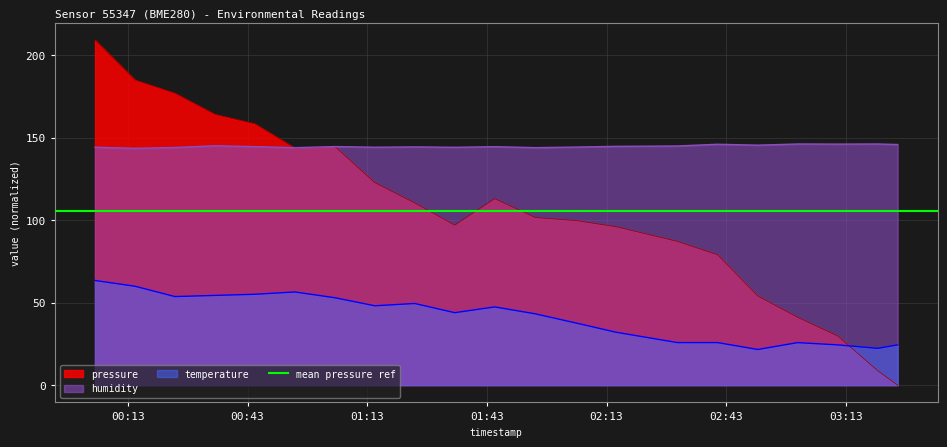

Reading left to right, what are all the values shown in this chart?

pressure: 2023-03-04T00:04:46=209.2	2023-03-04T00:14:47=185.0	2023-03-04T00:24:48=176.9	2023-03-04T00:34:49=164.1	2023-03-04T00:44:50=158.4	2023-03-04T00:54:52=143.8	2023-03-04T01:04:53=144.7	2023-03-04T01:14:54=122.8	2023-03-04T01:24:55=110.5	2023-03-04T01:34:56=97.0	2023-03-04T01:44:57=113.1	2023-03-04T01:55:08=101.6	2023-03-04T02:05:21=99.8	2023-03-04T02:15:23=96.0	2023-03-04T02:30:45=87.1	2023-03-04T02:40:50=79.0	2023-03-04T02:50:53=54.1	2023-03-04T03:00:54=41.1	2023-03-04T03:10:56=29.8	2023-03-04T03:20:57=8.8	2023-03-04T03:25:57=0.0
humidity: 2023-03-04T00:04:46=144.2	2023-03-04T00:14:47=143.5	2023-03-04T00:24:48=144.0	2023-03-04T00:34:49=145.1	2023-03-04T00:44:50=144.6	2023-03-04T00:54:52=143.9	2023-03-04T01:04:53=144.6	2023-03-04T01:14:54=144.2	2023-03-04T01:24:55=144.4	2023-03-04T01:34:56=144.2	2023-03-04T01:44:57=144.5	2023-03-04T01:55:08=144.0	2023-03-04T02:05:21=144.3	2023-03-04T02:15:23=144.8	2023-03-04T02:30:45=145.0	2023-03-04T02:40:50=146.0	2023-03-04T02:50:53=145.5	2023-03-04T03:00:54=146.2	2023-03-04T03:10:56=146.1	2023-03-04T03:20:57=146.2	2023-03-04T03:25:57=145.9
temperature: 2023-03-04T00:04:46=63.5	2023-03-04T00:14:47=60.0	2023-03-04T00:24:48=53.7	2023-03-04T00:34:49=54.4	2023-03-04T00:44:50=55.1	2023-03-04T00:54:52=56.5	2023-03-04T01:04:53=53.0	2023-03-04T01:14:54=48.1	2023-03-04T01:24:55=49.5	2023-03-04T01:34:56=43.9	2023-03-04T01:44:57=47.4	2023-03-04T01:55:08=43.2	2023-03-04T02:05:21=37.7	2023-03-04T02:15:23=32.1	2023-03-04T02:30:45=25.8	2023-03-04T02:40:50=25.8	2023-03-04T02:50:53=21.6	2023-03-04T03:00:54=25.8	2023-03-04T03:10:56=24.4	2023-03-04T03:20:57=22.3	2023-03-04T03:25:57=24.4